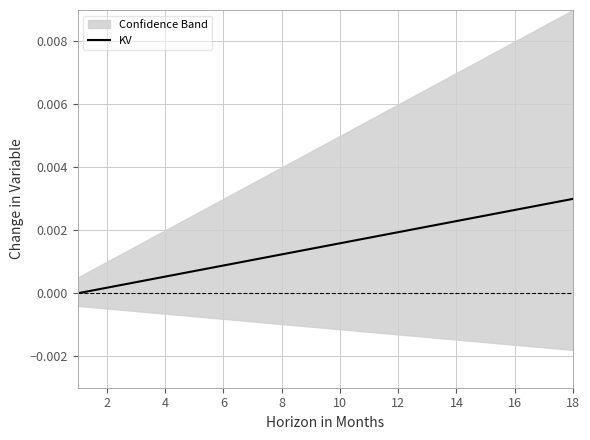

How many data points are above 0?

17